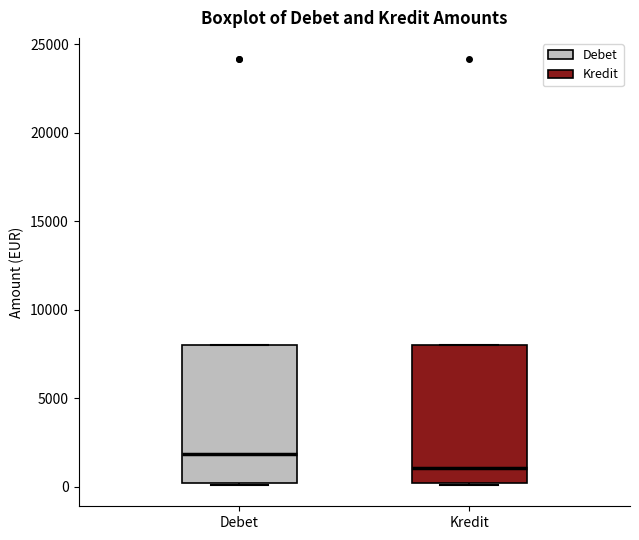

Reading left to right, read every box against the y-axis: the position of its median line, the range the box covers, and the ends of its whiskers. The values are not printed on the chart, so give them approximately, as read against the axis.

Debet: median 2000, box 0 to 8000, whiskers 0 to 8000
Kredit: median 1000, box 0 to 8000, whiskers 0 to 8000